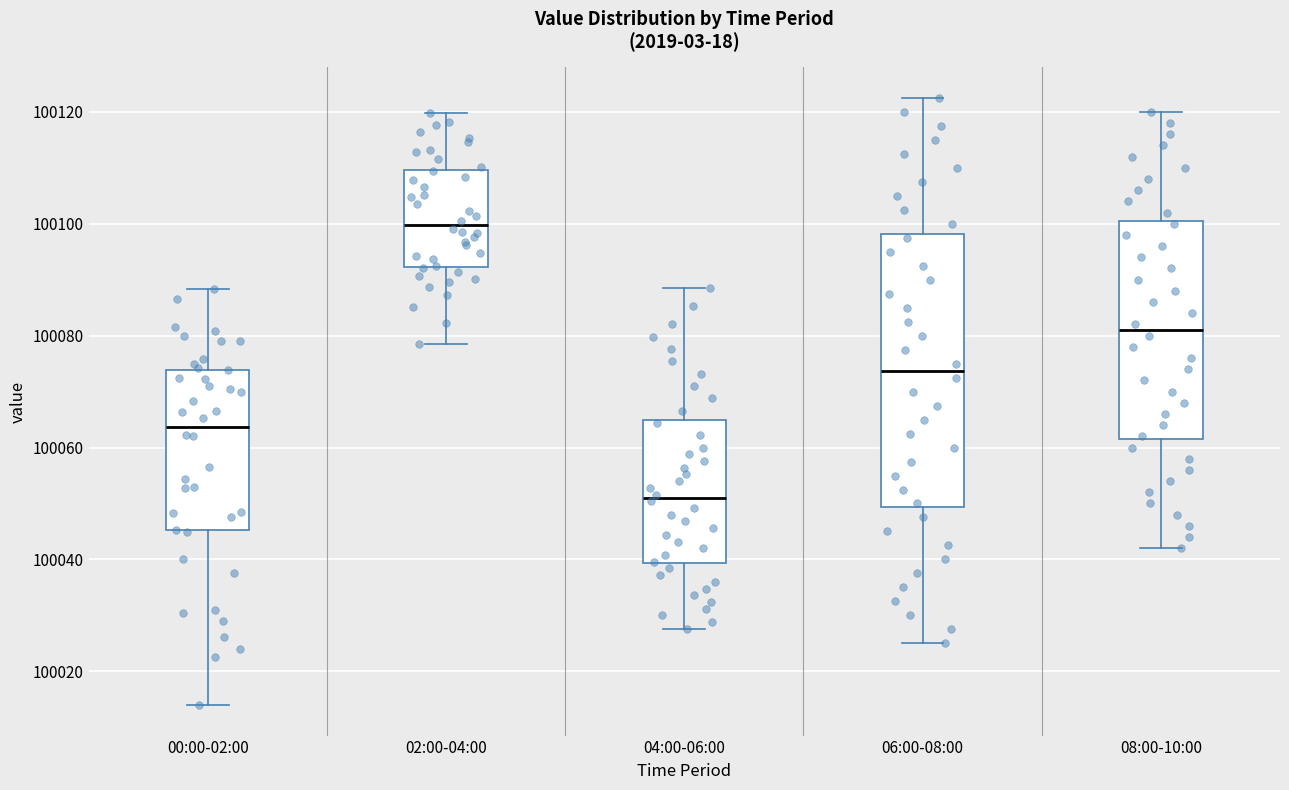

Reading left to right, transcribe this box plot: for each box, give where its median line is, the range the box spans, and where its two whiskers end, as read against the y-axis. The values are not printed on the chart, so give them approximately, as read against the axis.

00:00-02:00: median 100064, box 100046 to 100074, whiskers 100014 to 100088
02:00-04:00: median 100100, box 100092 to 100110, whiskers 100078 to 100120
04:00-06:00: median 100052, box 100040 to 100064, whiskers 100028 to 100088
06:00-08:00: median 100074, box 100050 to 100098, whiskers 100026 to 100122
08:00-10:00: median 100082, box 100062 to 100100, whiskers 100042 to 100120